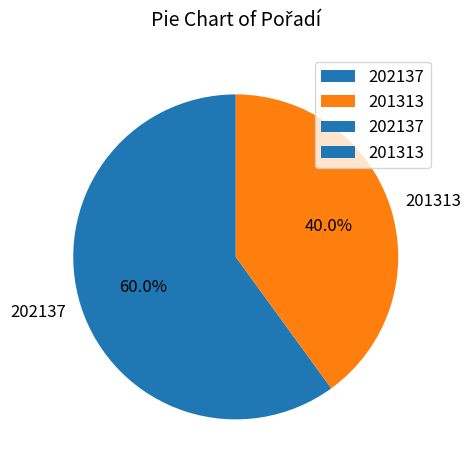

To the nearest percent, what is the average slice percentage?

50%